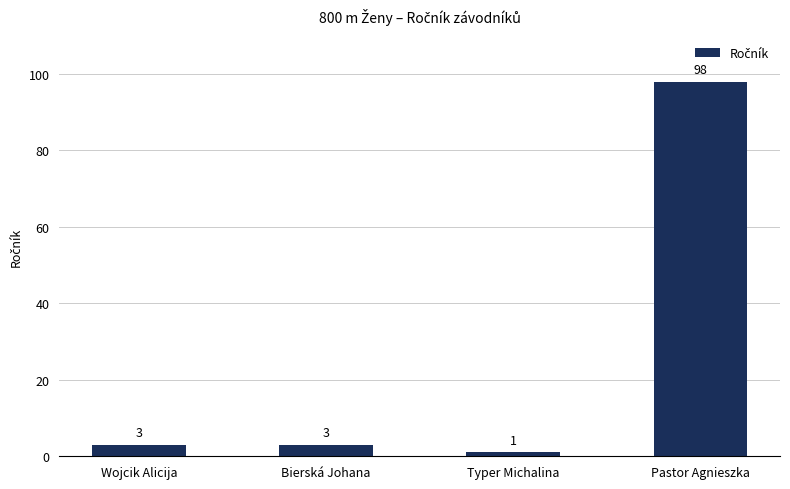

What position from the left is Bierská Johana?

2